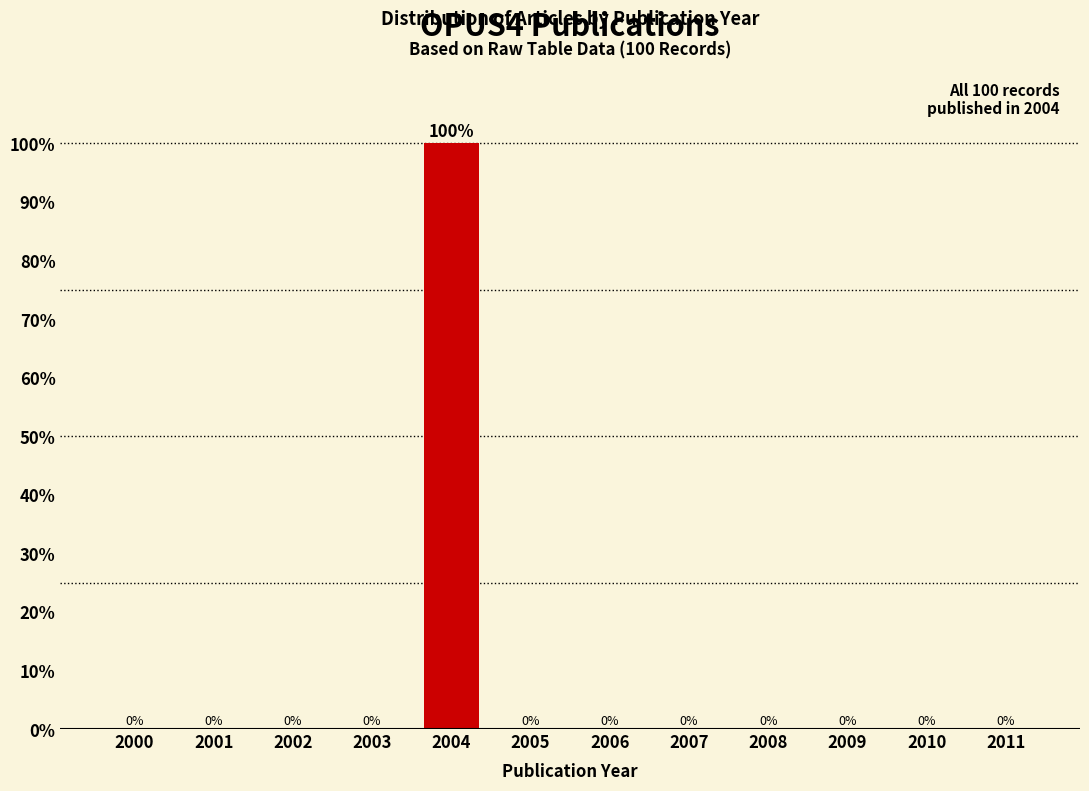

Reading left to right, transcribe all the data shown in this chart.

2000=0	2001=0	2002=0	2003=0	2004=100	2005=0	2006=0	2007=0	2008=0	2009=0	2010=0	2011=0